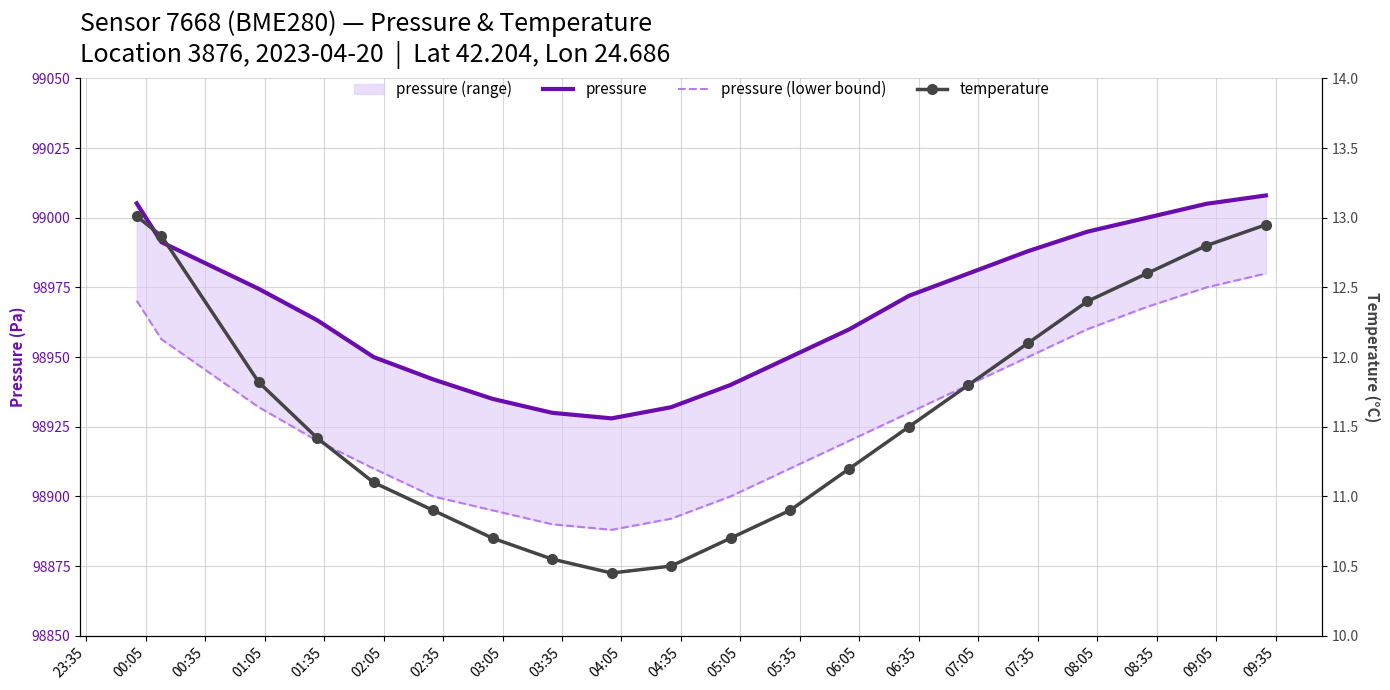

Reading right to left, transcribe all the data shown in this chart.

pressure: 99008.0	99005.0	99000.0	98995.0	98988.0	98980.0	98972.0	98960.0	98950.0	98940.0	98932.0	98928.0	98930.0	98935.0	98942.0	98950.0	98963.2	98974.5	98991.2	99005.2
pressure (lower bound): 98980.0	98975.0	98968.0	98960.0	98950.0	98940.0	98930.0	98920.0	98910.0	98900.0	98892.0	98888.0	98890.0	98895.0	98900.0	98910.0	98920.0	98932.0	98956.4	98970.2
temperature: 12.9	12.8	12.6	12.4	12.1	11.8	11.5	11.2	10.9	10.7	10.5	10.4	10.6	10.7	10.9	11.1	11.4	11.8	12.9	13.0